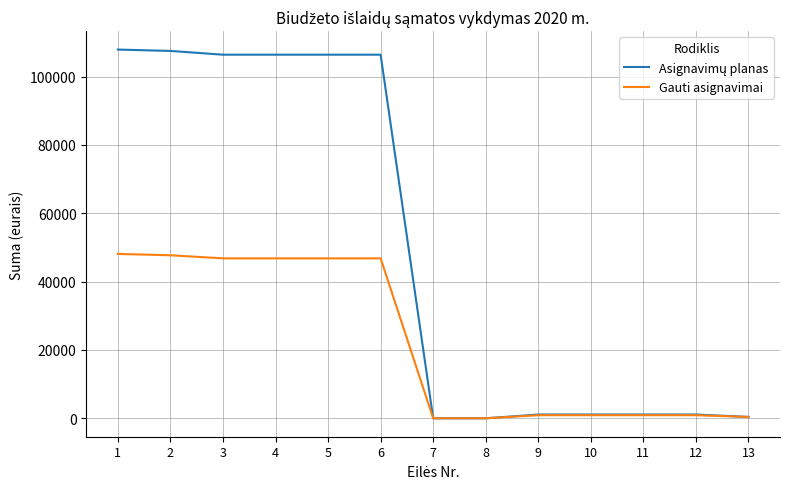

The value of Gauti asignavimai at 3 is 31479. True or false?

False